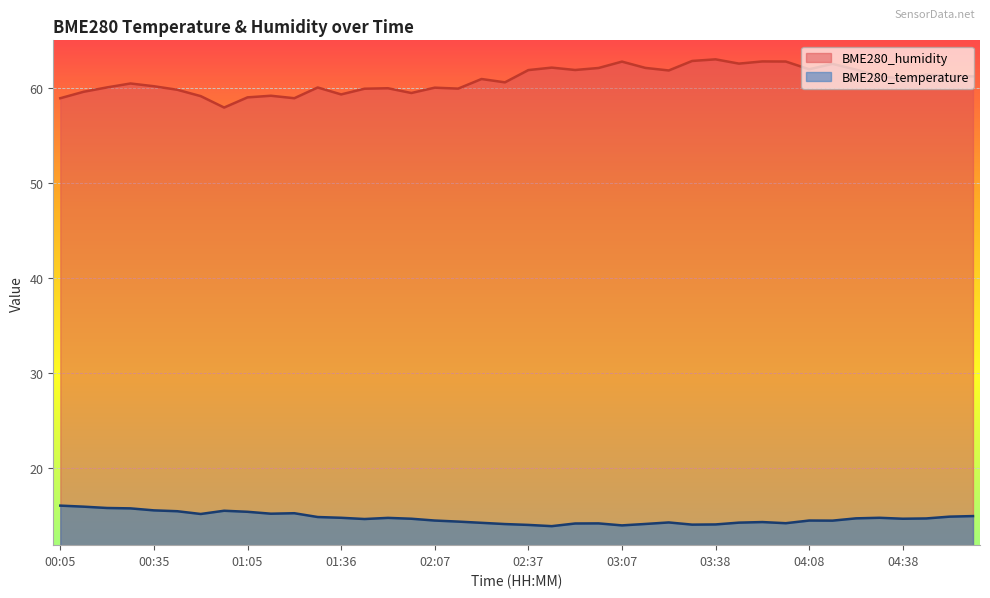

What is the maximum value shown in the chart?

63.0